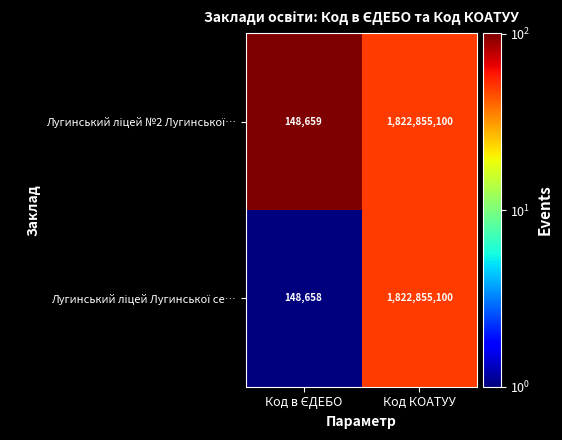

At which category is the sum across all series the highest?

Код КОАТУУ